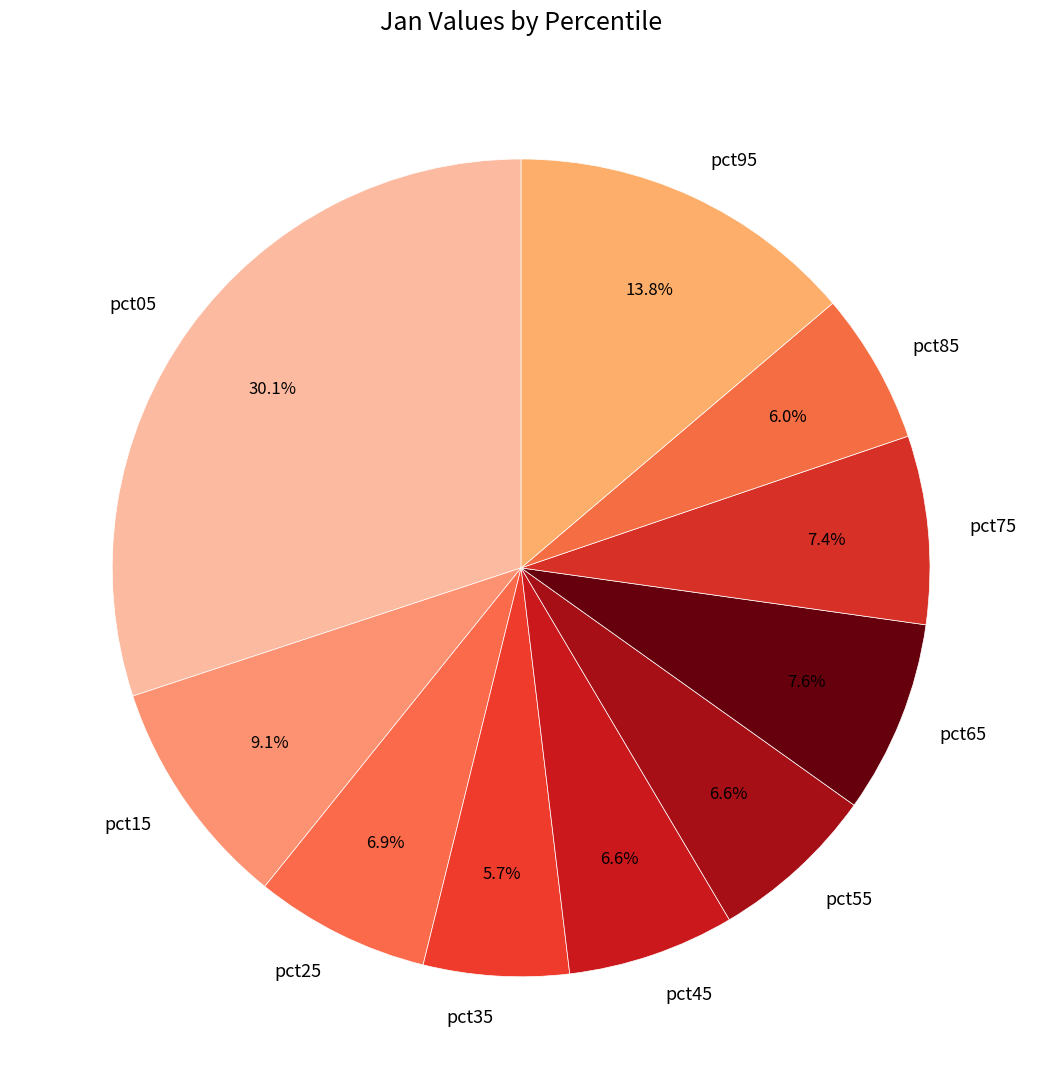

To the nearest percent, what is the difference between the pct95 and pct35 slice percentages?

8%